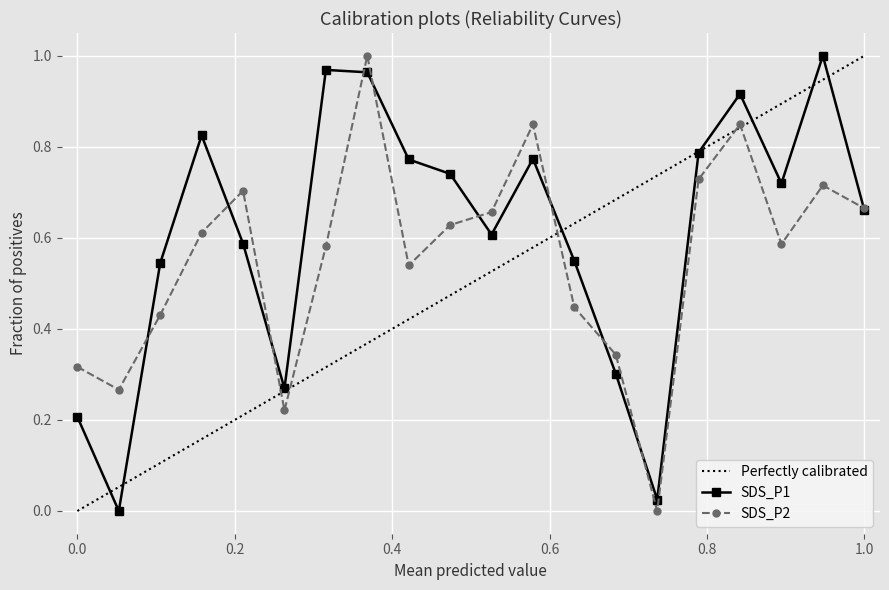

How many times do SDS_P2 and SDS_P1 cross each other?

10